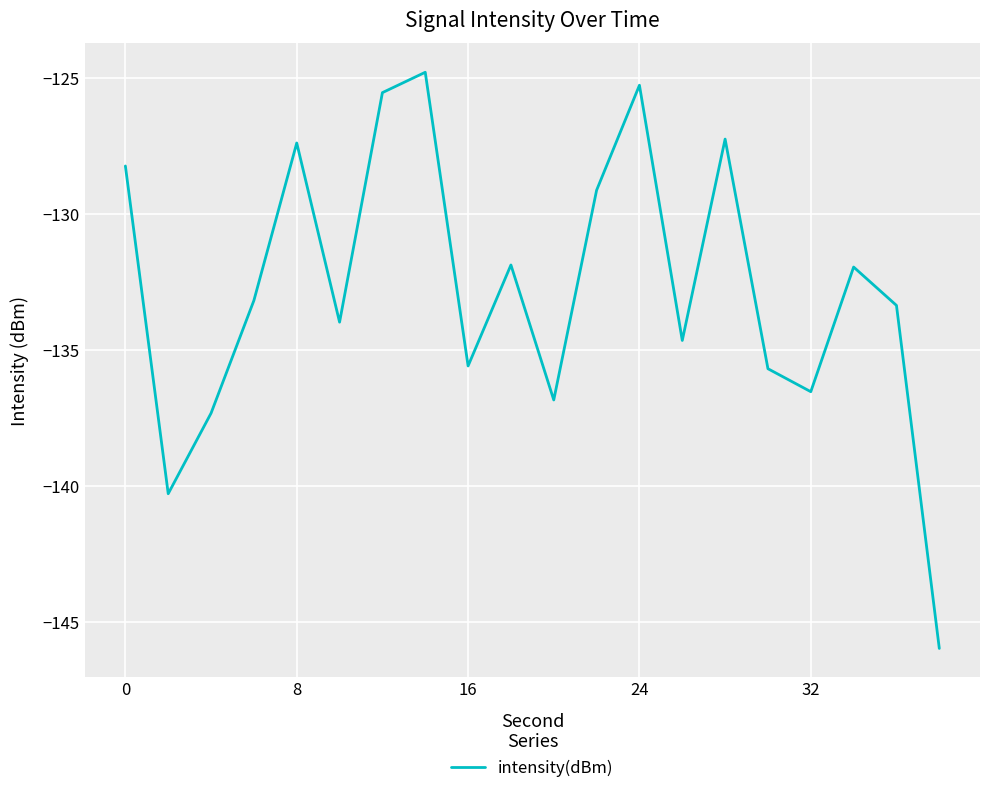

What is the minimum value shown in the chart?

-146.0